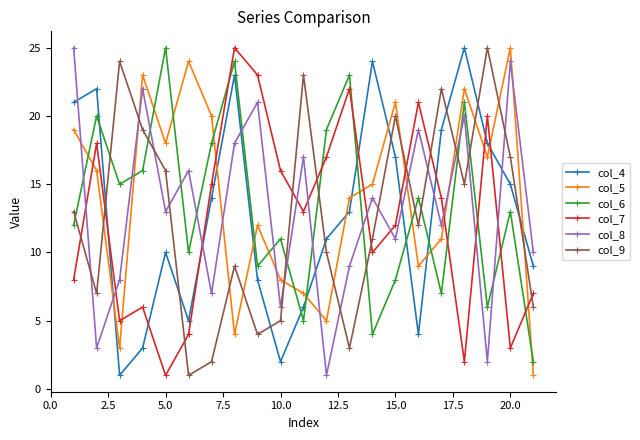

What is the maximum value shown in the chart?

25